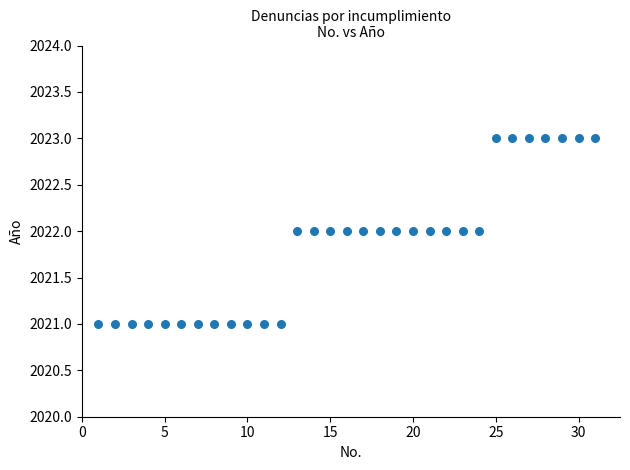

What is the range of X values (max minus min)?

30